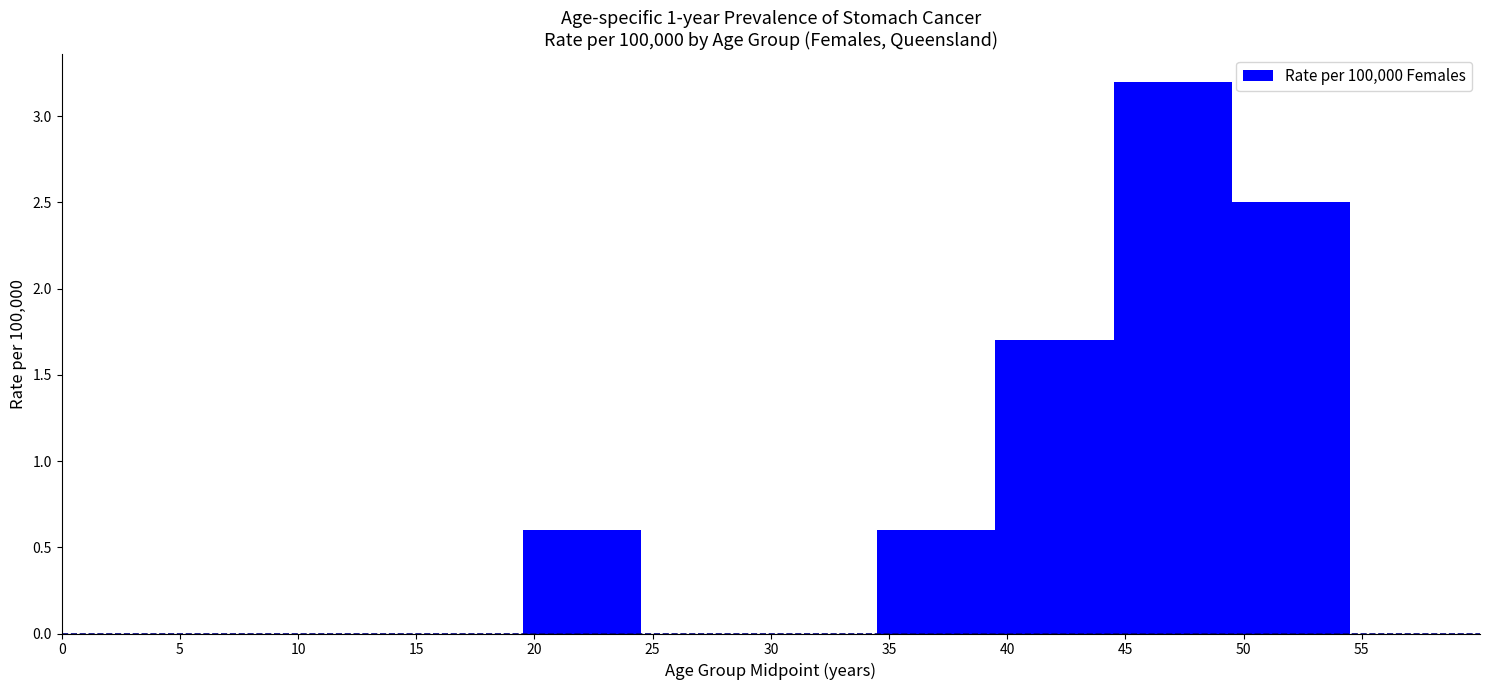

Reading left to right, list every bar in this chart as the range it spans on the x-axis followed by its height. The values are not printed on the chart, so give them approximately, as read against the axis.

-0.5 to 4.5: 0
4.5 to 9.5: 0
9.5 to 14.5: 0
14.5 to 19.5: 0
19.5 to 24.5: 0.6
24.5 to 29.5: 0
29.5 to 34.5: 0
34.5 to 39.5: 0.6
39.5 to 44.5: 1.7
44.5 to 49.5: 3.2
49.5 to 54.5: 2.5